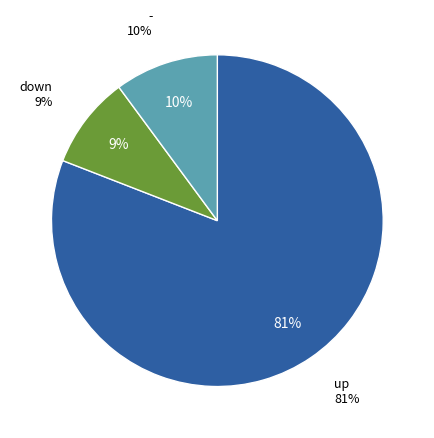

Which slice is the largest?

up